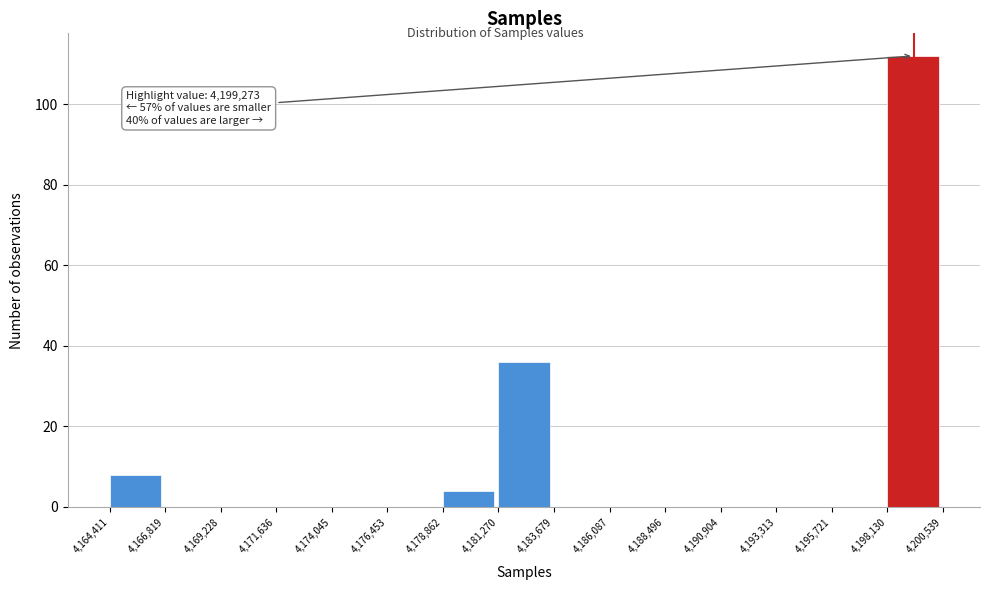

Over which range of the x-axis is the bar tallest?

4,198,130 to 4,200,539